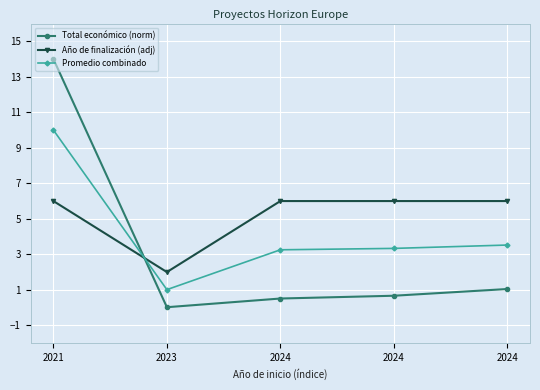

What is the maximum value for Promedio combinado?

10.0